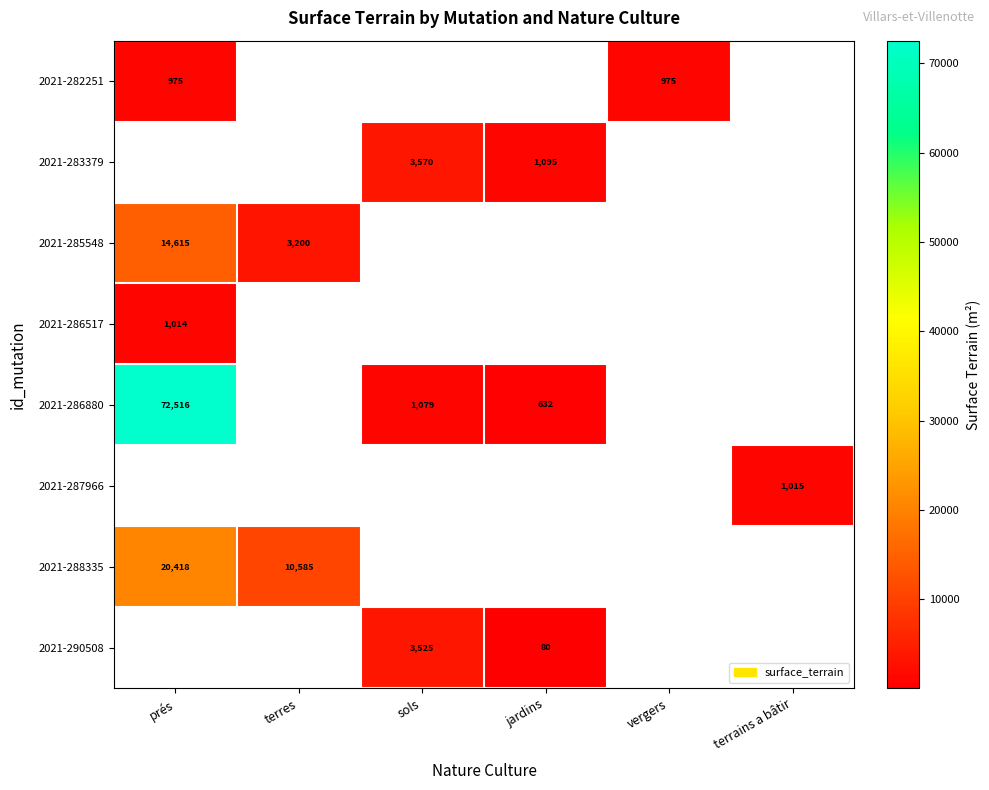

Which has a higher value, prés or vergers?

prés